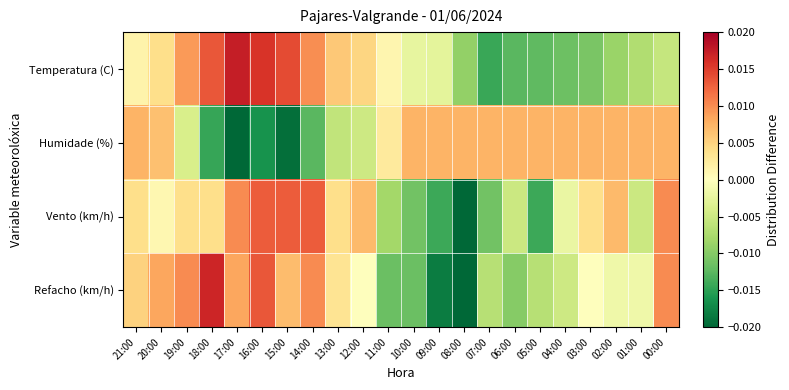

Rank the series by their maximum value, from lowest to highest.

Humidade (%), Vento (km/h), Refacho (km/h), Temperatura (C)